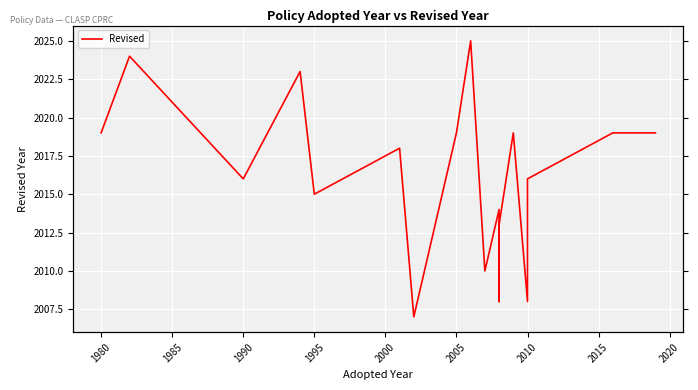

True or false: the data has more than 2 interior local peaks.

True